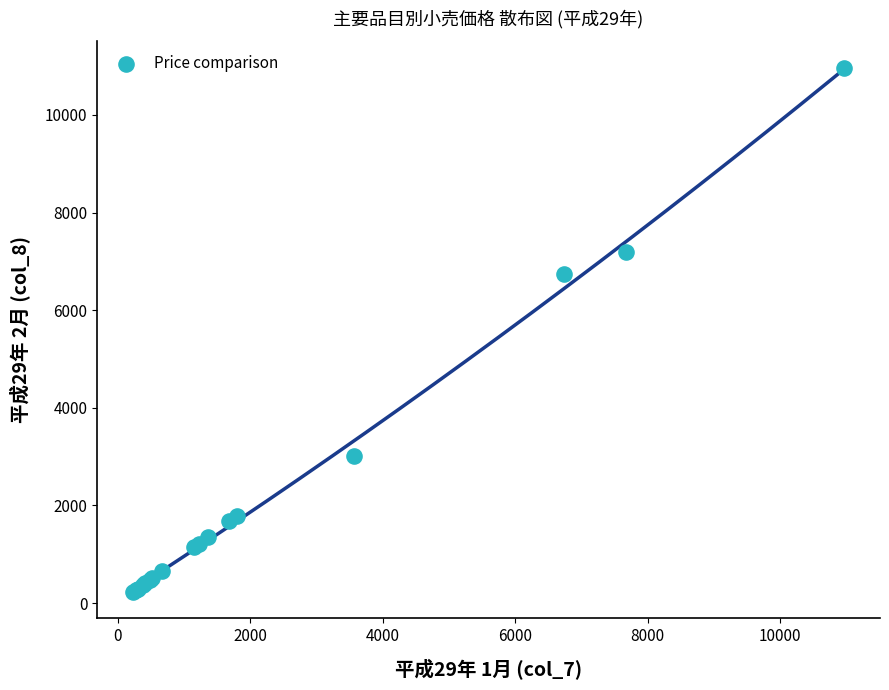

What Y value in the scatter plot is closest to 5597?

6735